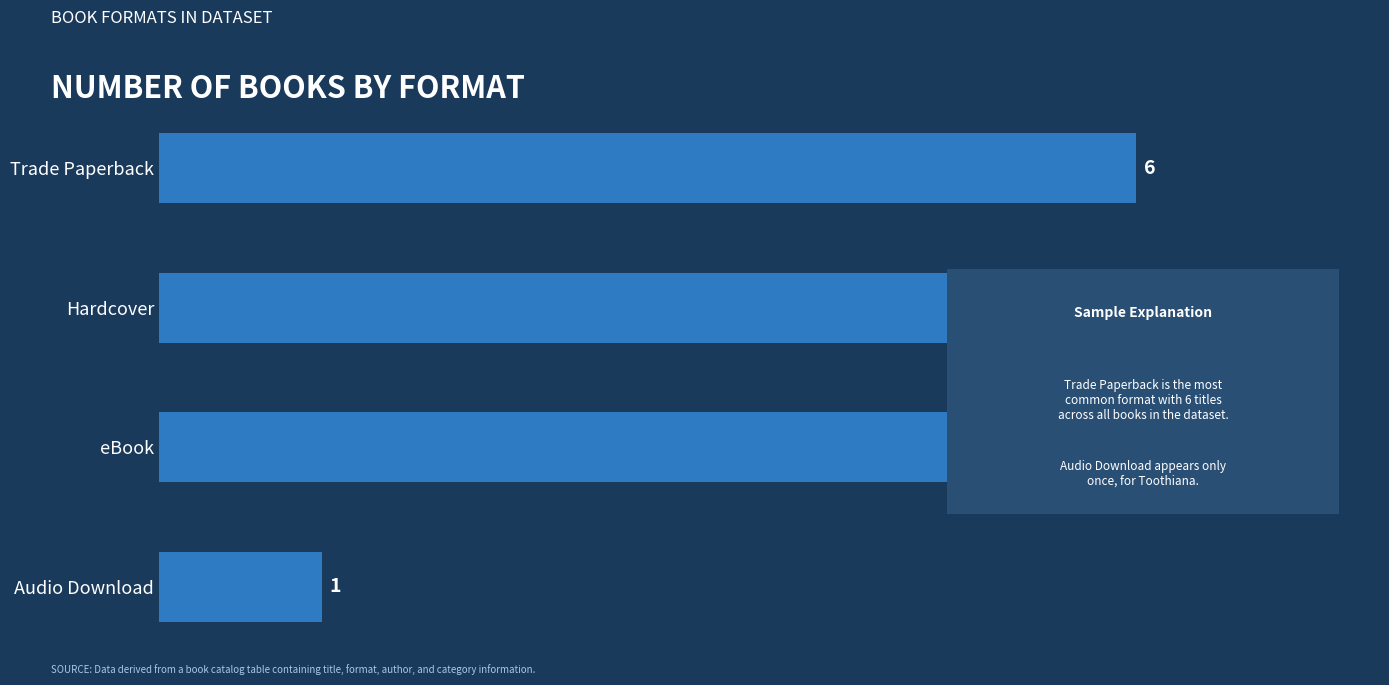

Count the number of categories in the chart.

4